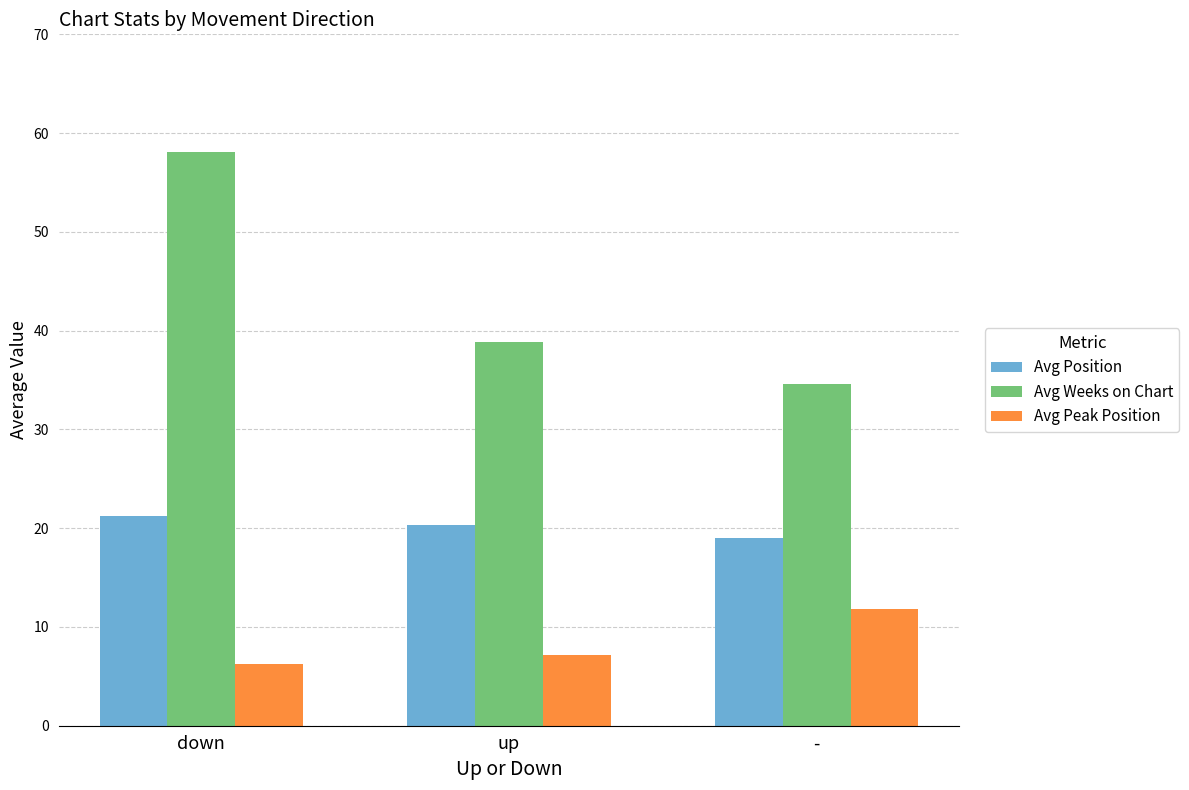

Which series changed the most between down and -?

Avg Weeks on Chart